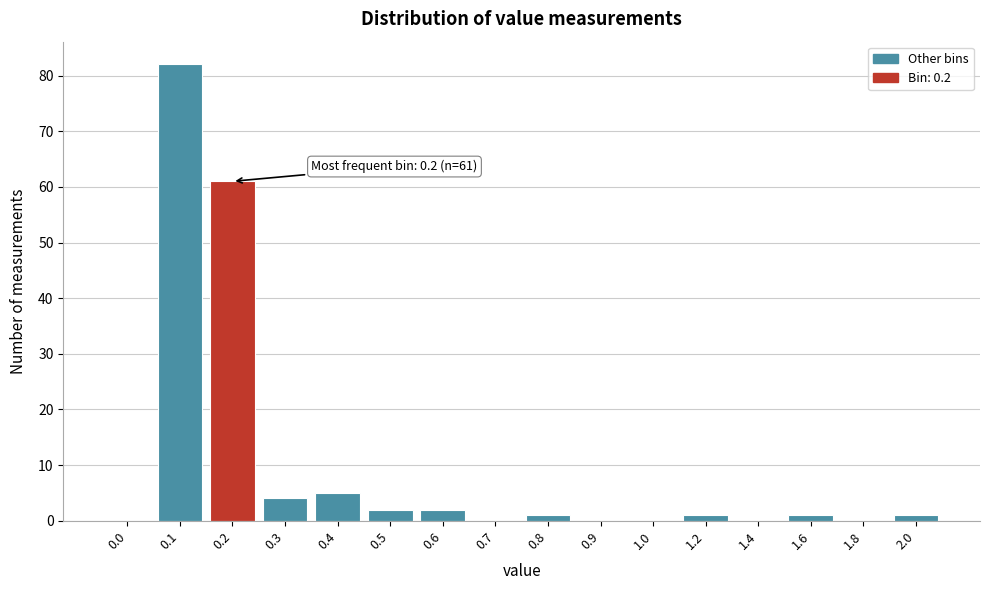

Reading left to right, what are all the values shown in this chart?

0.0=0	0.1=82	0.2=61	0.3=4	0.4=5	0.5=2	0.6=2	0.7=0	0.8=1	0.9=0	1.0=0	1.2=1	1.4=0	1.6=1	1.8=0	2.0=1